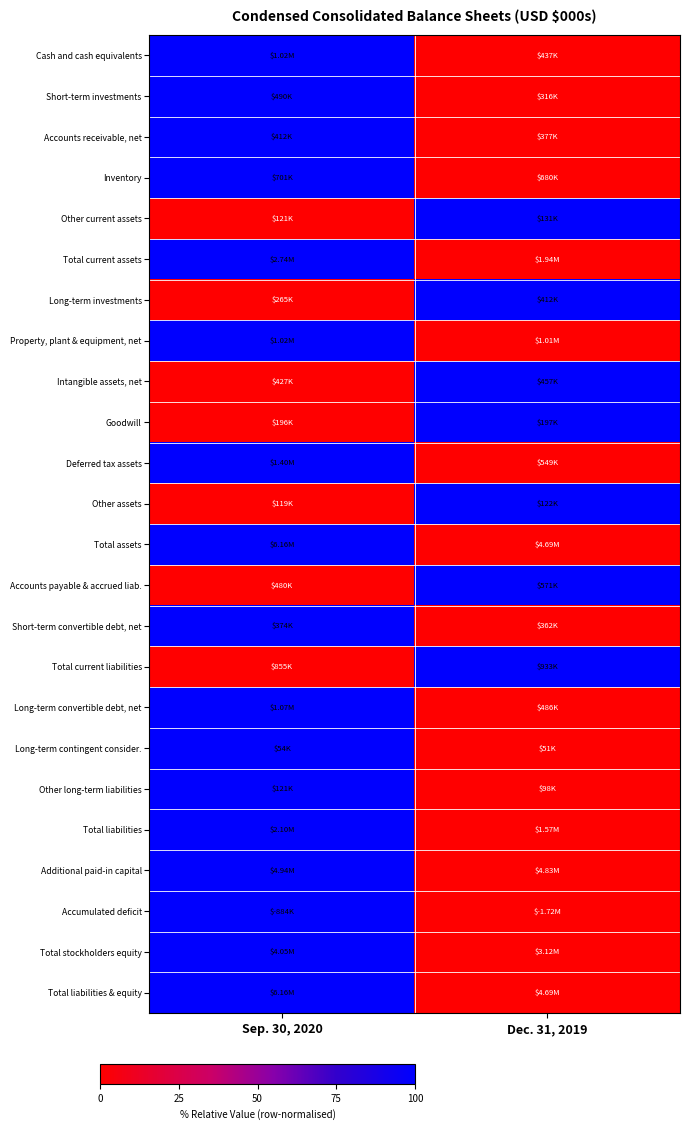

How many data points does each series have?

2